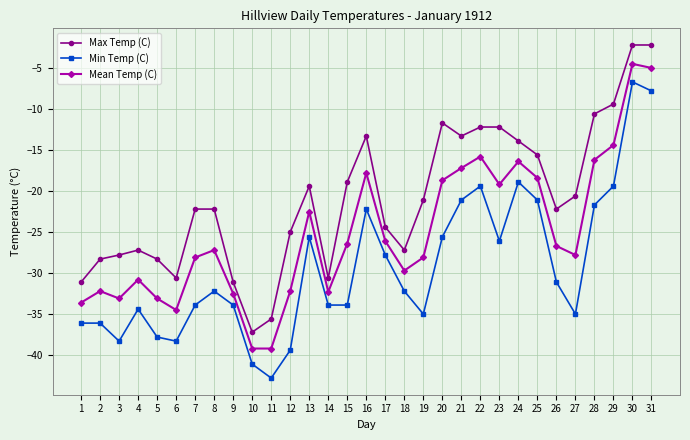

The Min Temp (C) series shows -53.7 at 9. True or false?

False